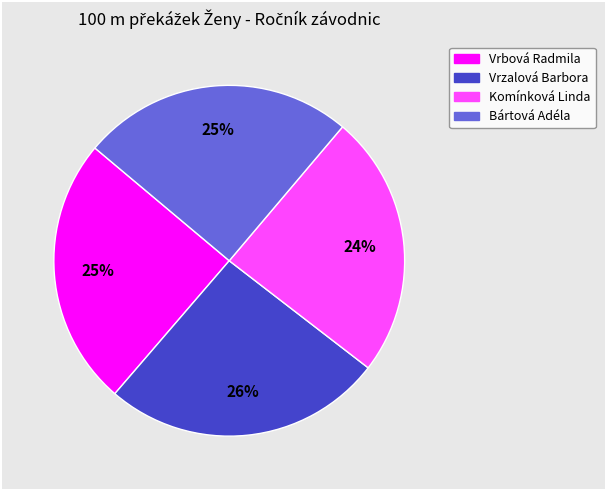

To the nearest percent, what is the difference between the largest and smallest slice percentages?

2%